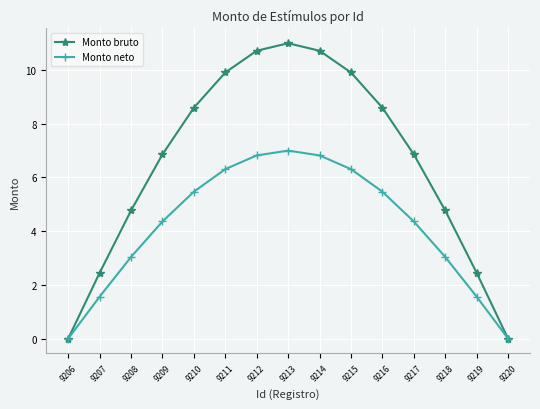

Is it true that Monto bruto equals 1.6 at 9209?

False